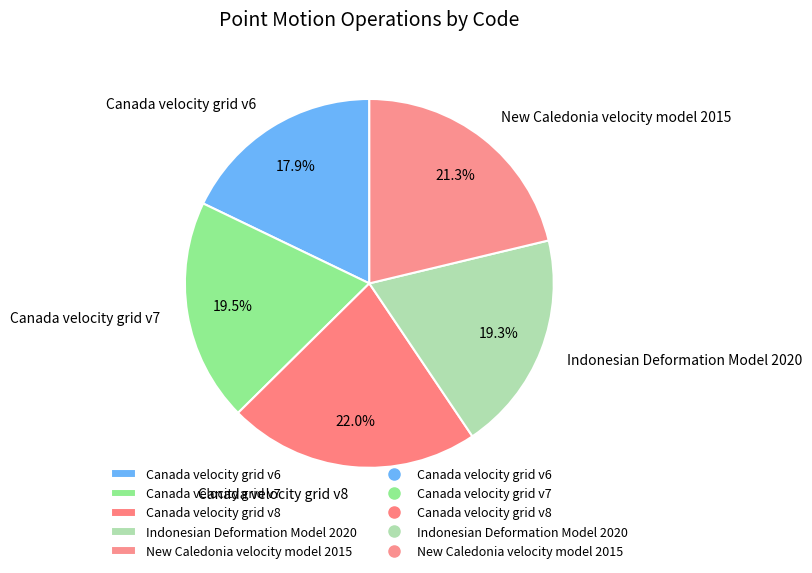

Approximately how many times larger is the value at Canada velocity grid v6 compared to New Caledonia velocity model 2015?

0.8